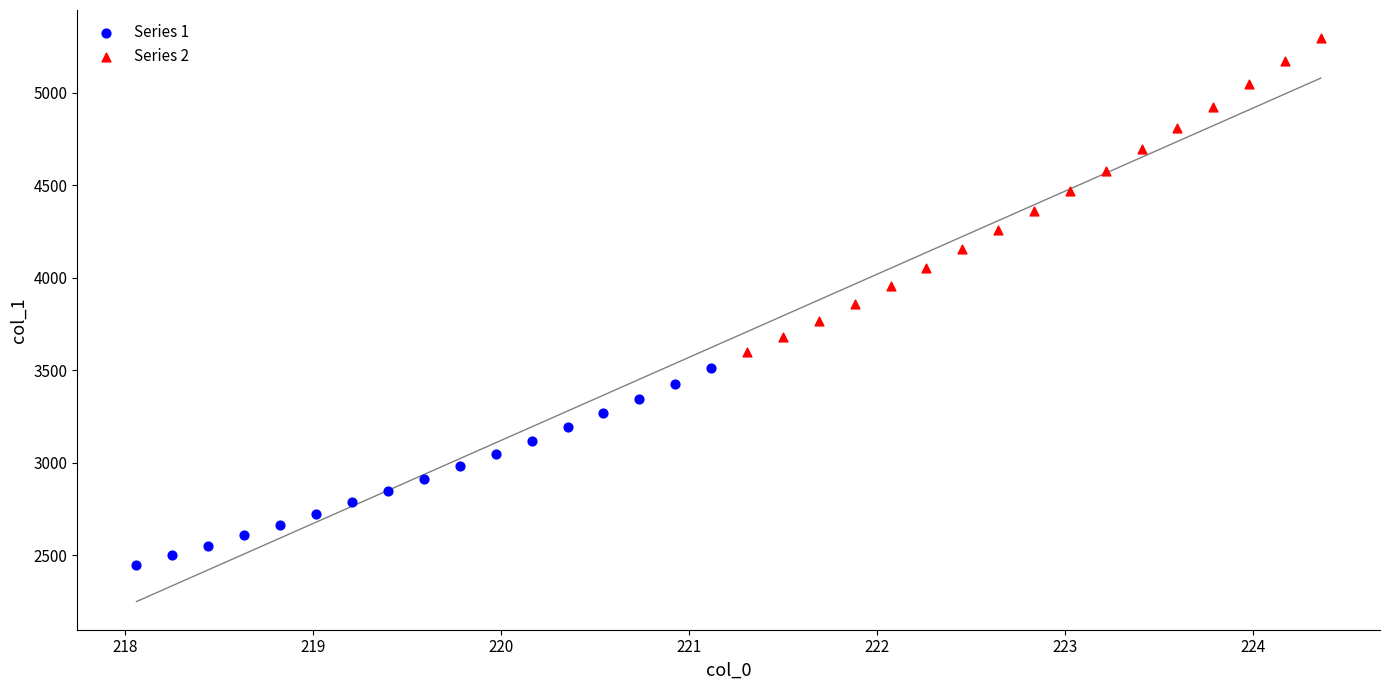

Which series has the widest spread of Y values?

Series 2